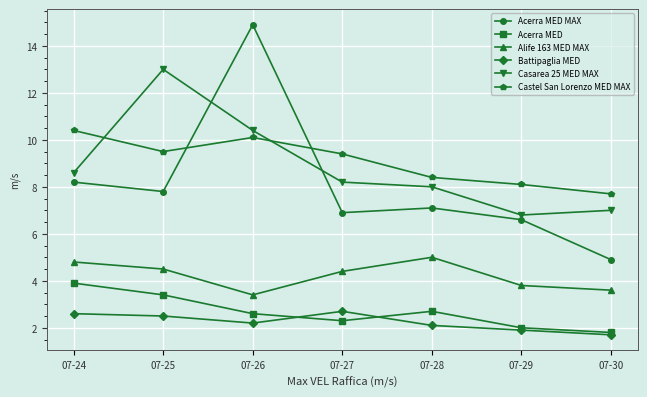

Which label corresponds to the largest value in the chart?

07-26